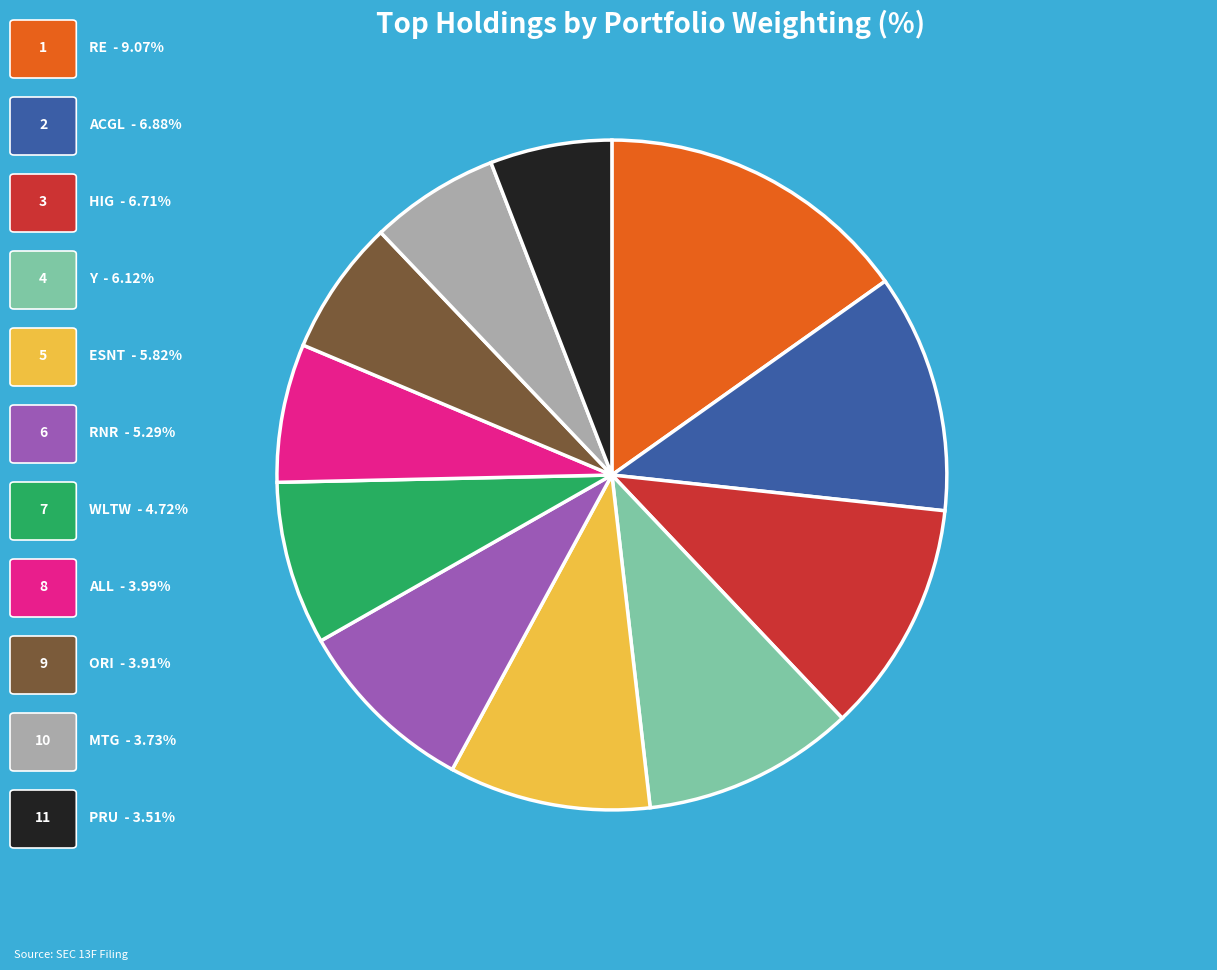

Is there a majority slice in this chart?

No